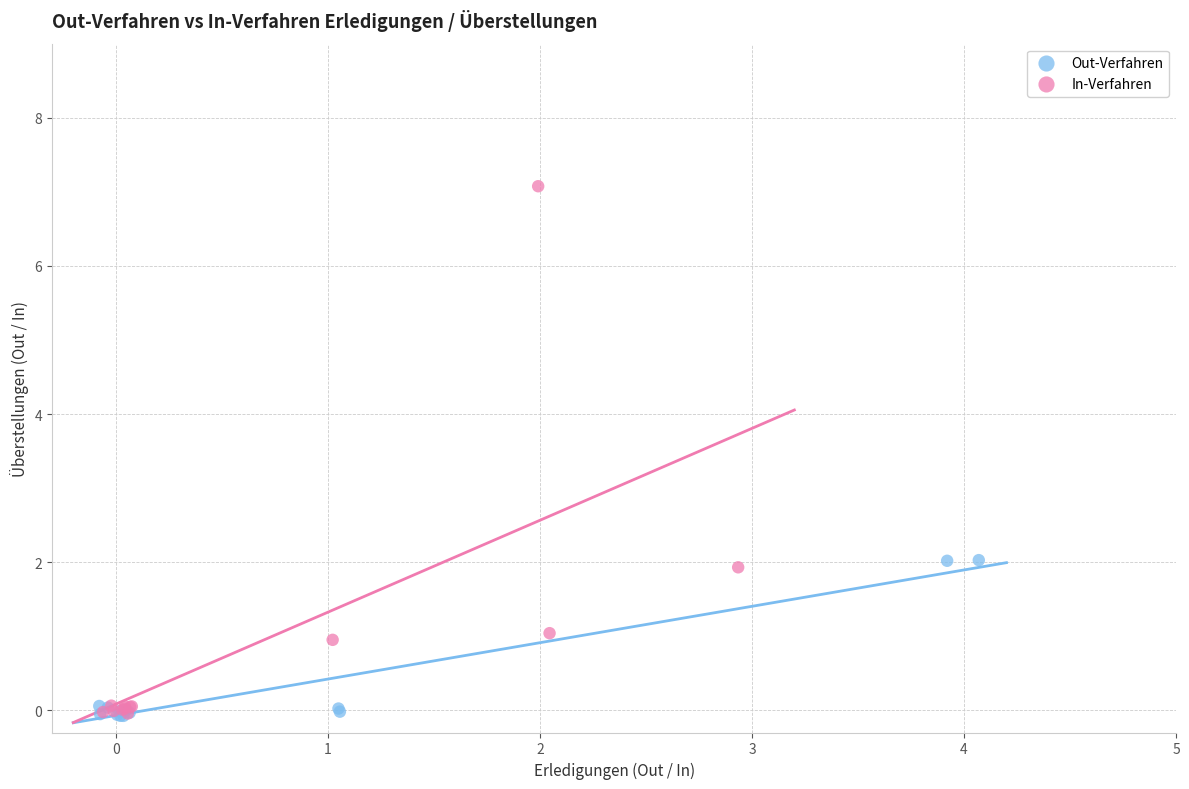

Which series contains the highest Y value?

In-Verfahren